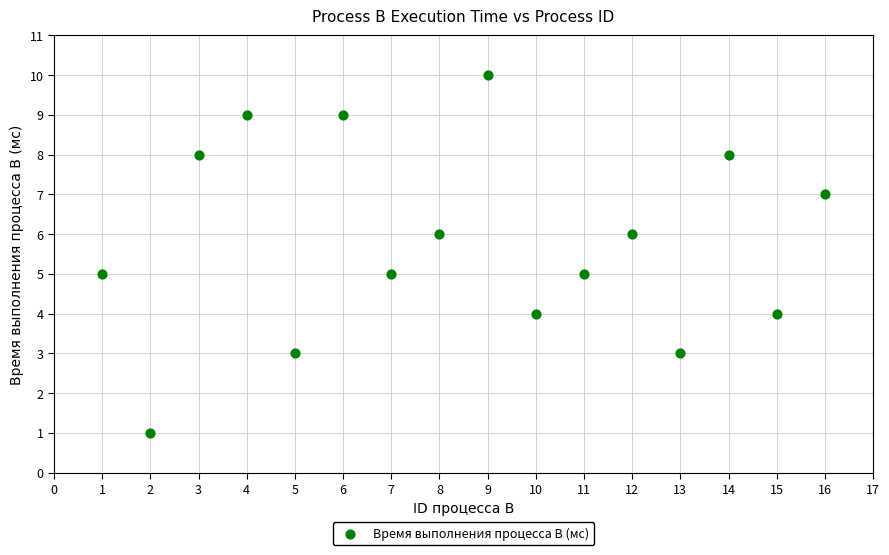

What is the range of X values (max minus min)?

15